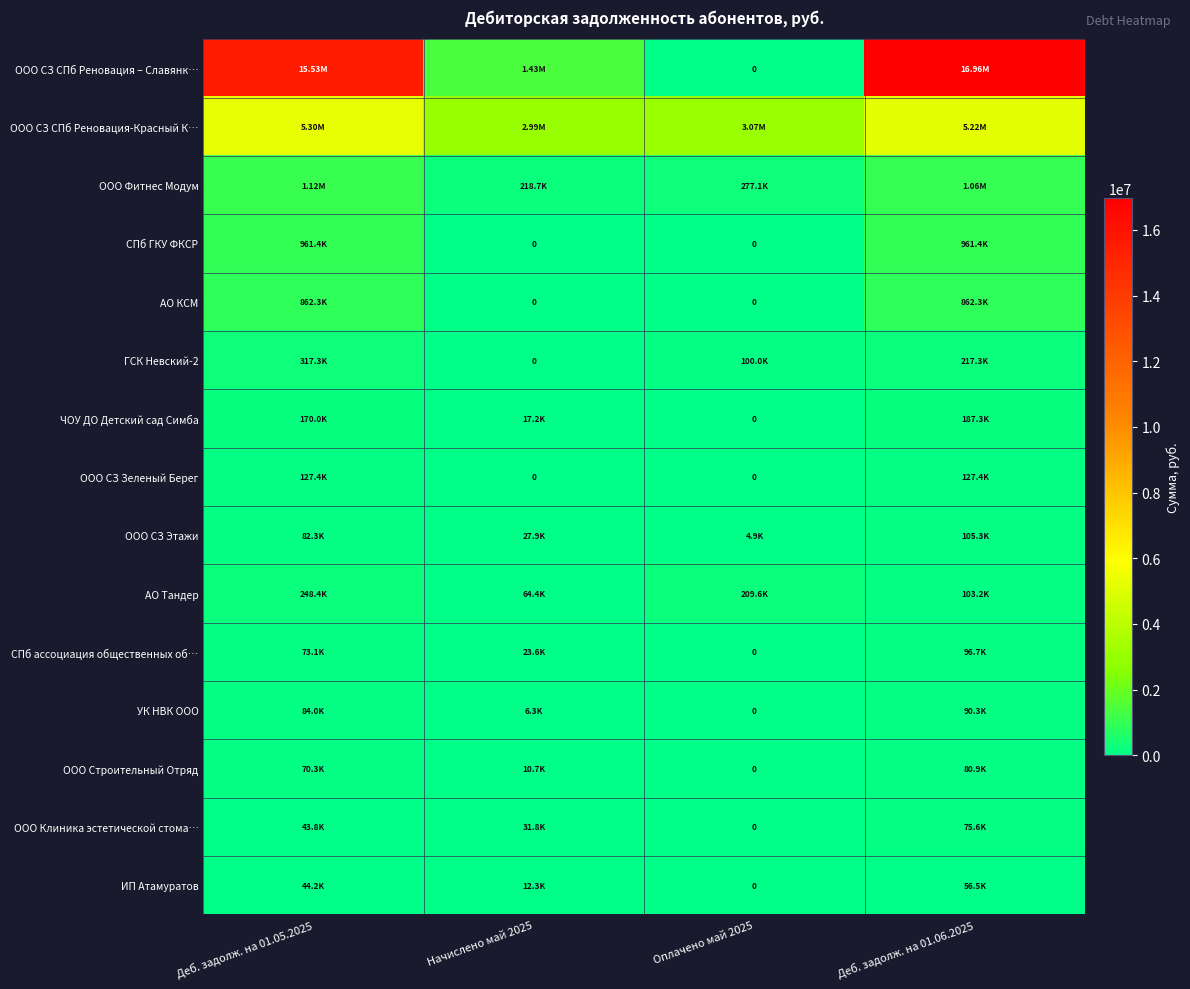

How many data points does each series have?

4